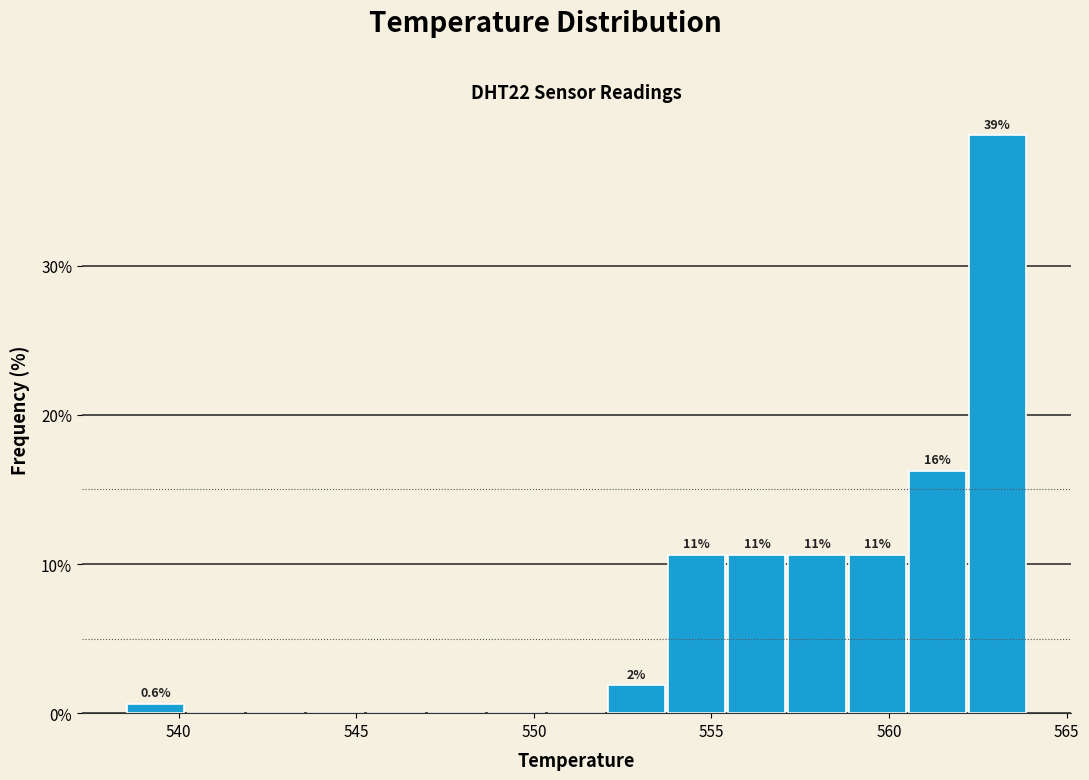

Around what value on the x-axis is the tallest bar? Give the approximate position of its centre, as read against the axis.

563.0